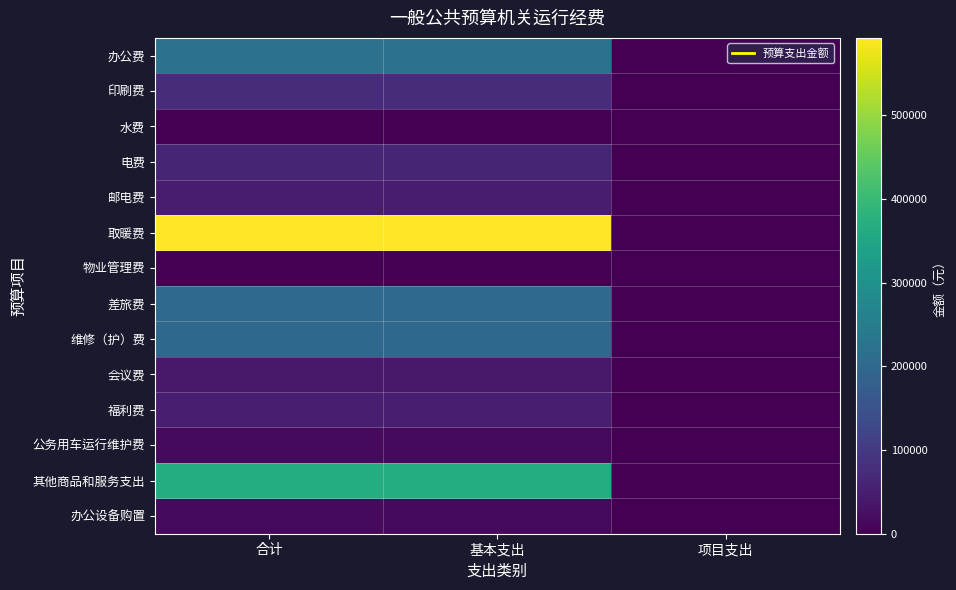

Between 基本支出 and 合计, which is larger?

基本支出